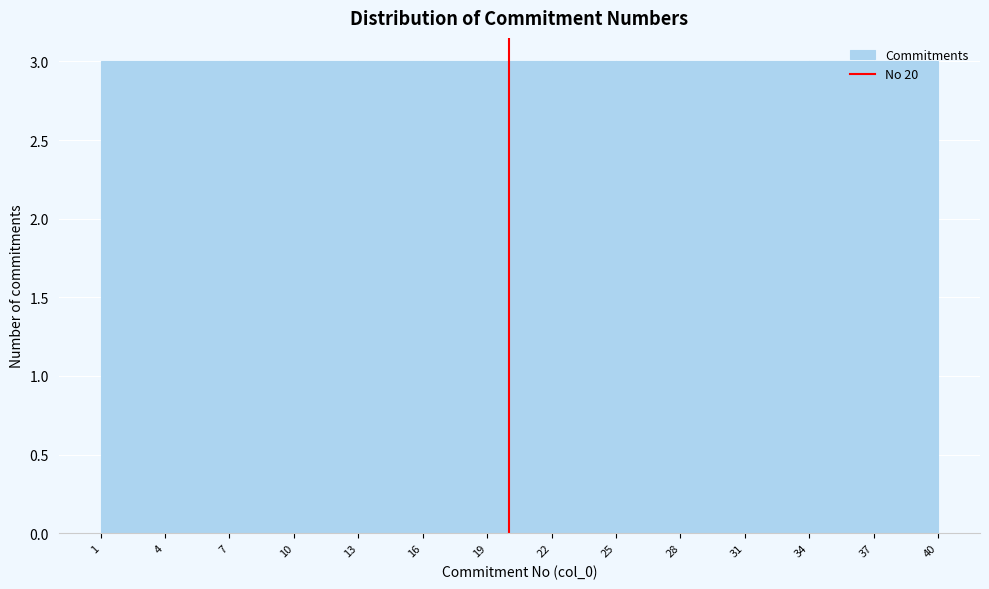

How tall is the bar that spans 1 to 4 on the x-axis? The values are not printed on the chart, so give them approximately, as read against the axis.

3